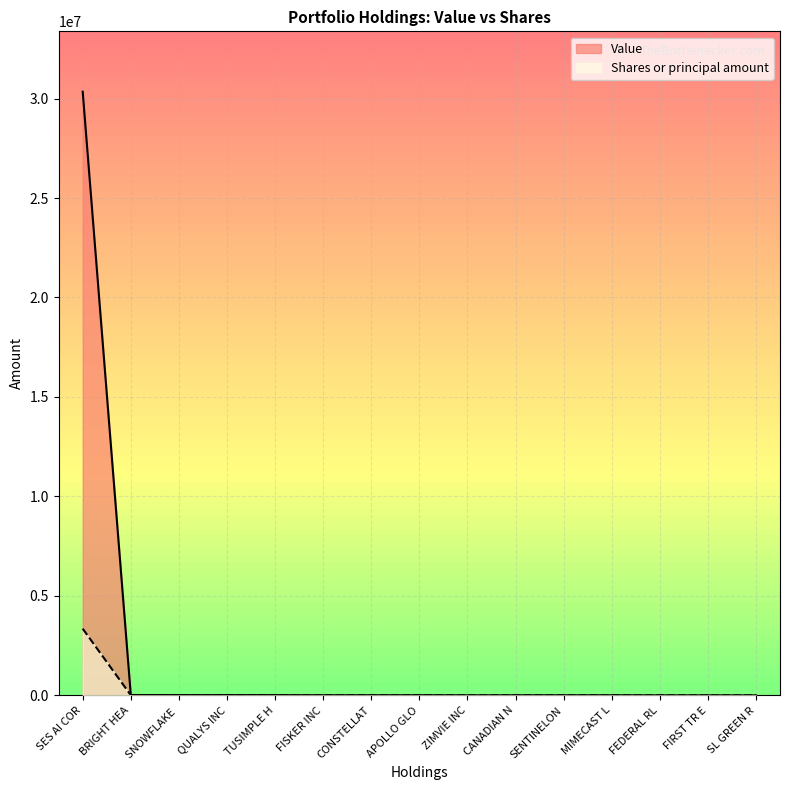

True or false: Value has more than 2 points higher than both neighbors.

True